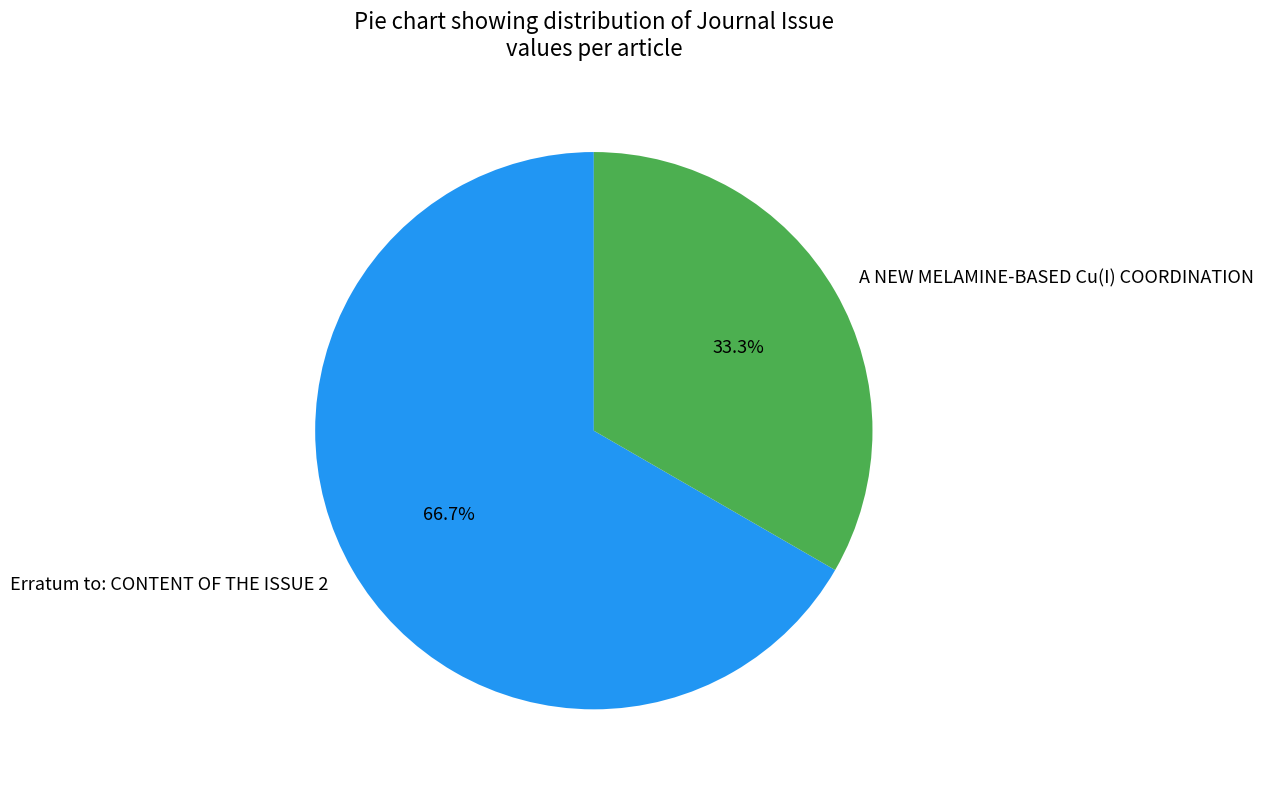

Is it true that A NEW MELAMINE-BASED Cu(I) COORDINATION is 33% of the pie?

True